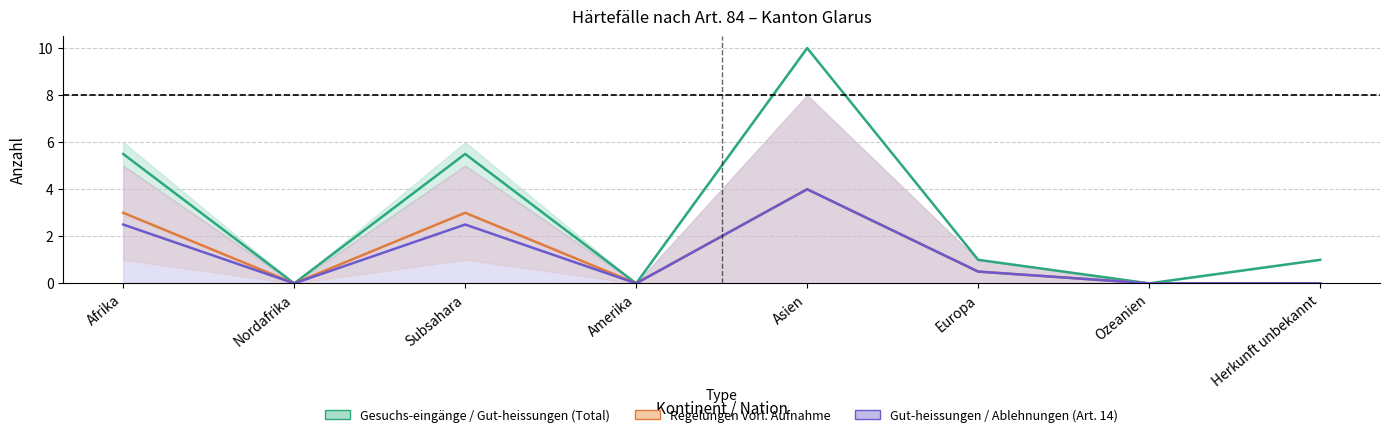

At which label does Gesuchs-eingänge (Total) reach its minimum?

Nordafrika